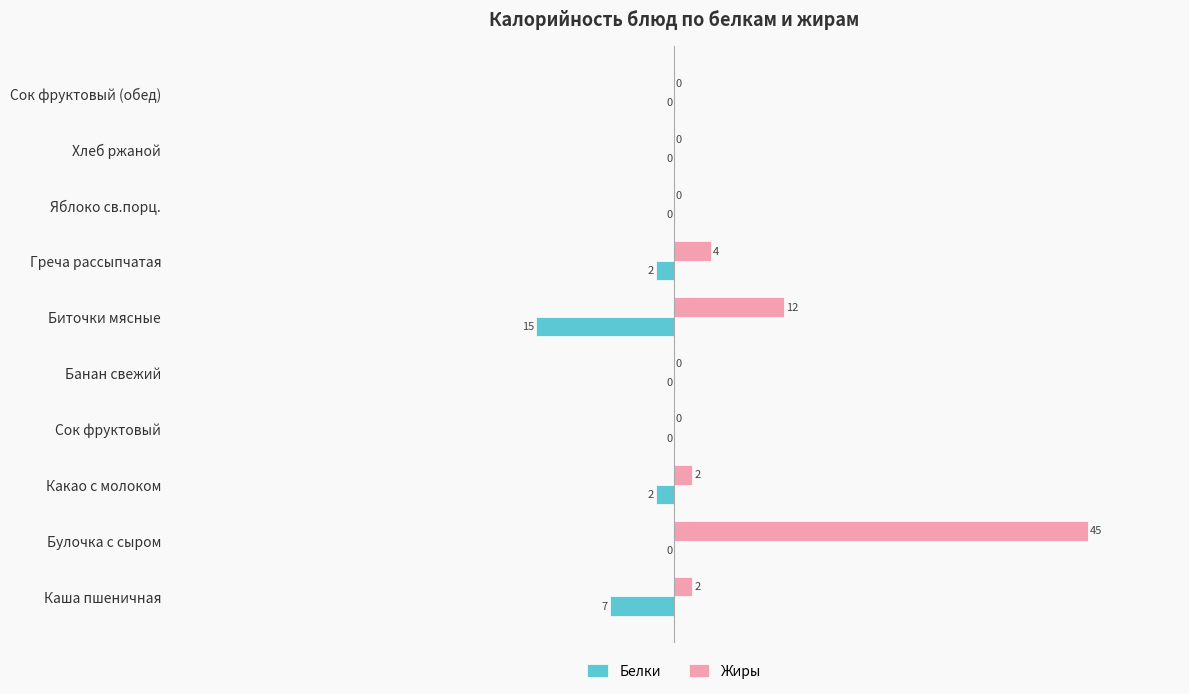

The Жиры series shows 0 at Банан свежий. True or false?

True